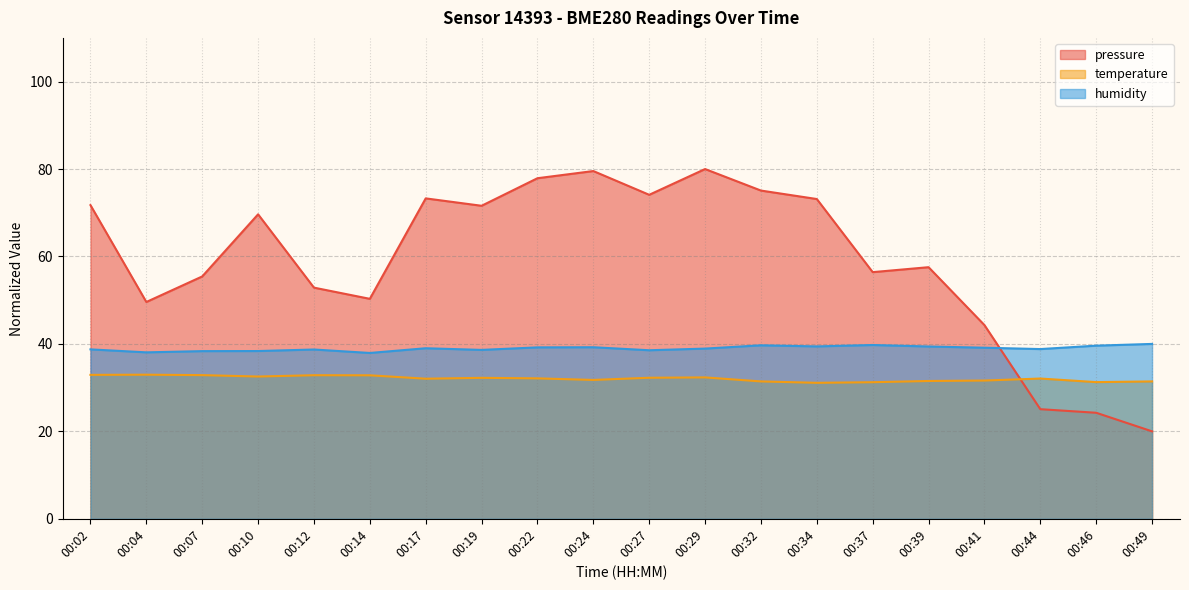

List the series in order of their peak value, lowest first.

temperature, humidity, pressure